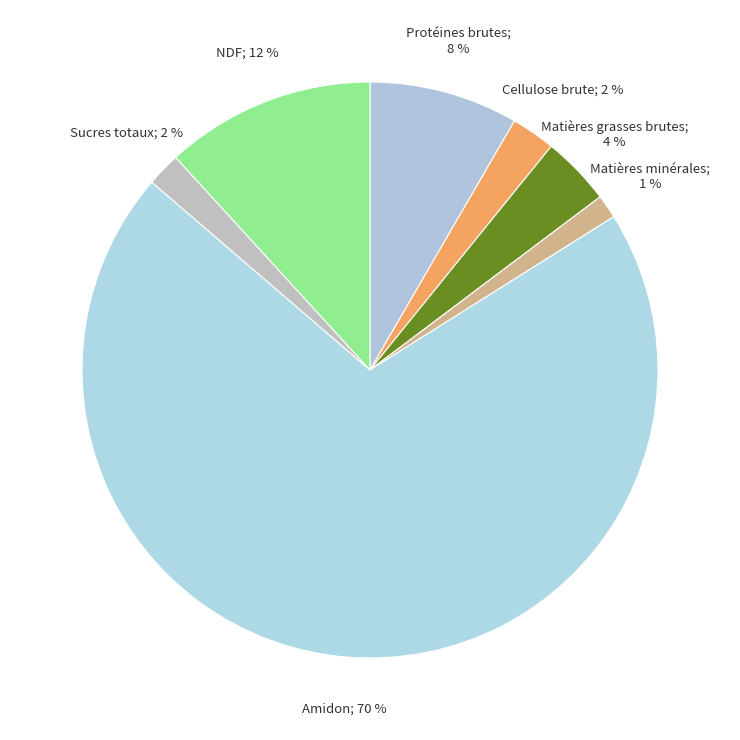

How many segments does this pie chart have?

7